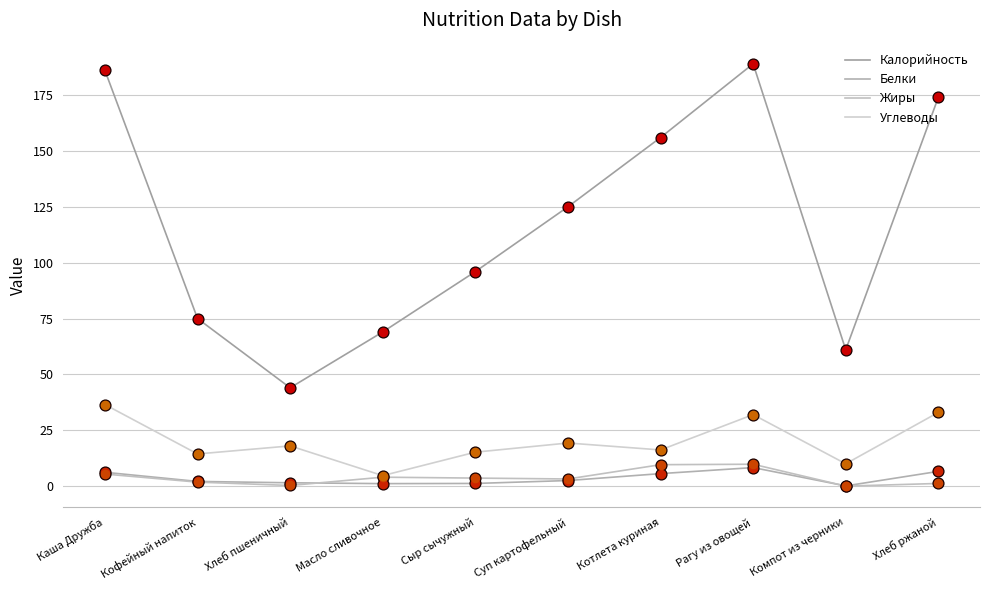

Is the value of Калорийность at Кофейный напиток greater than the value of Жиры at Кофейный напиток?

Yes